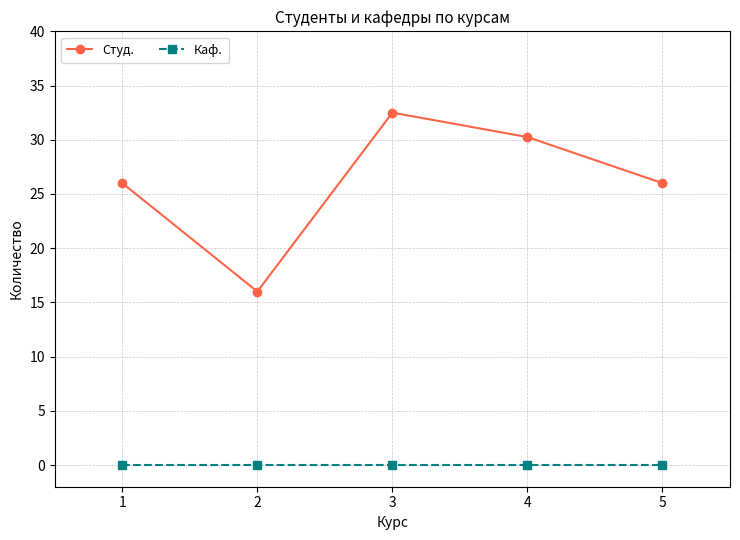

True or false: Каф. has a value of 0.0 at 3.

True